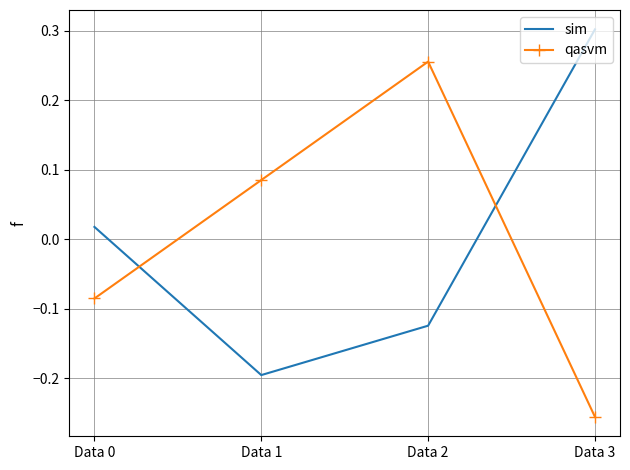

How many times do sim and qasvm cross each other?

2